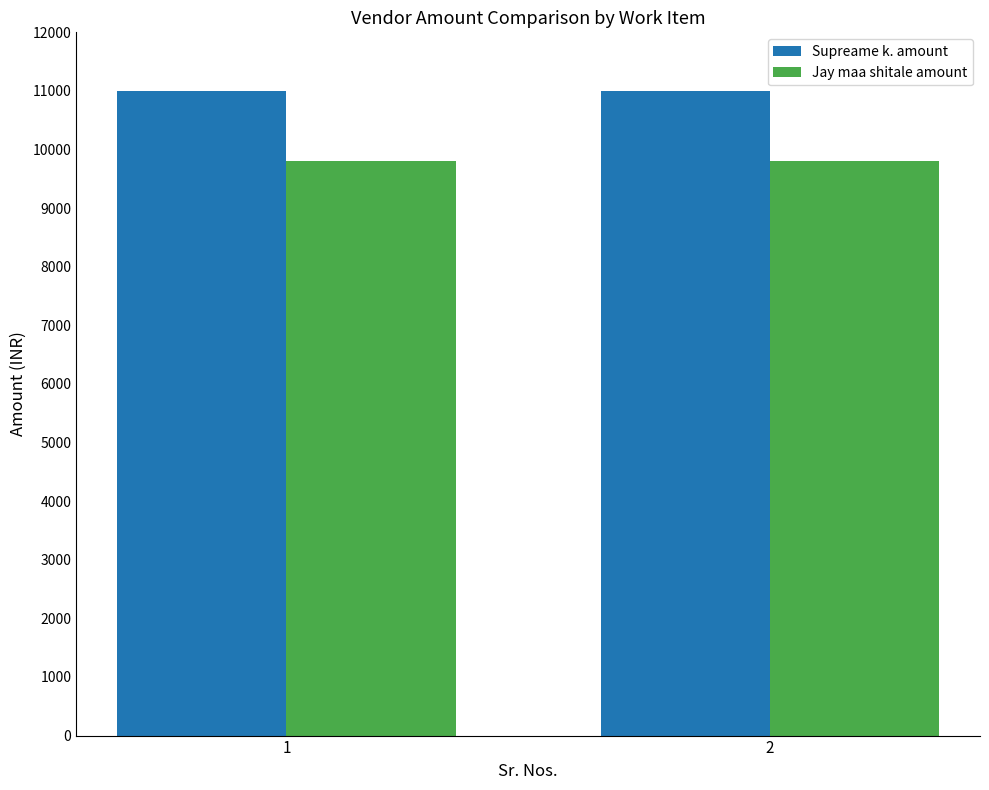

What is the difference between the highest and lowest values at 1?

1200